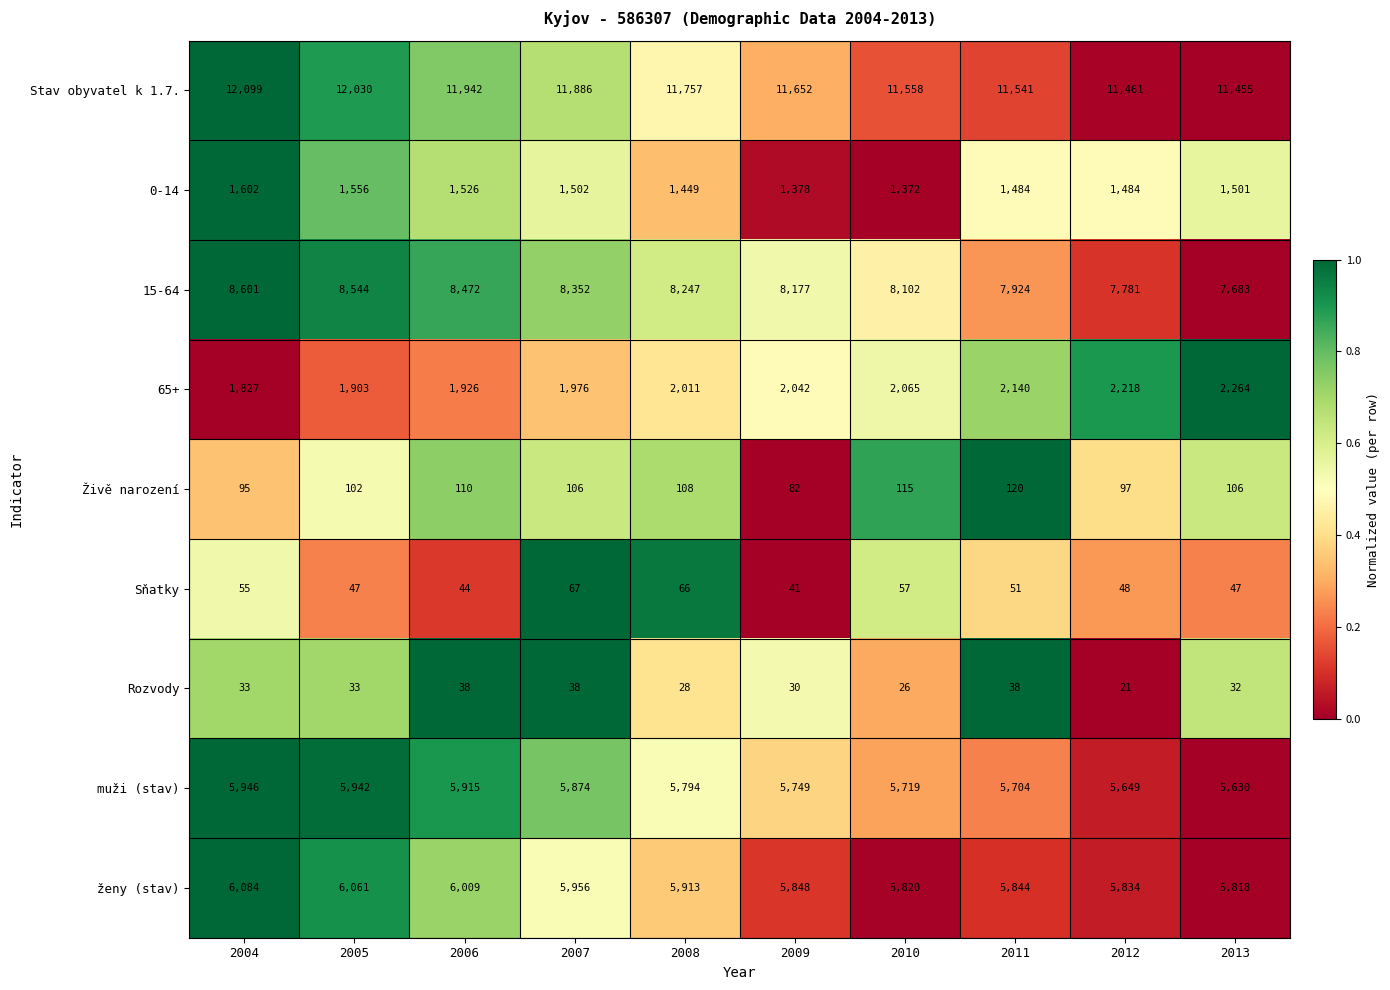

Count the Rozvody values in the range 28 to 38.

8